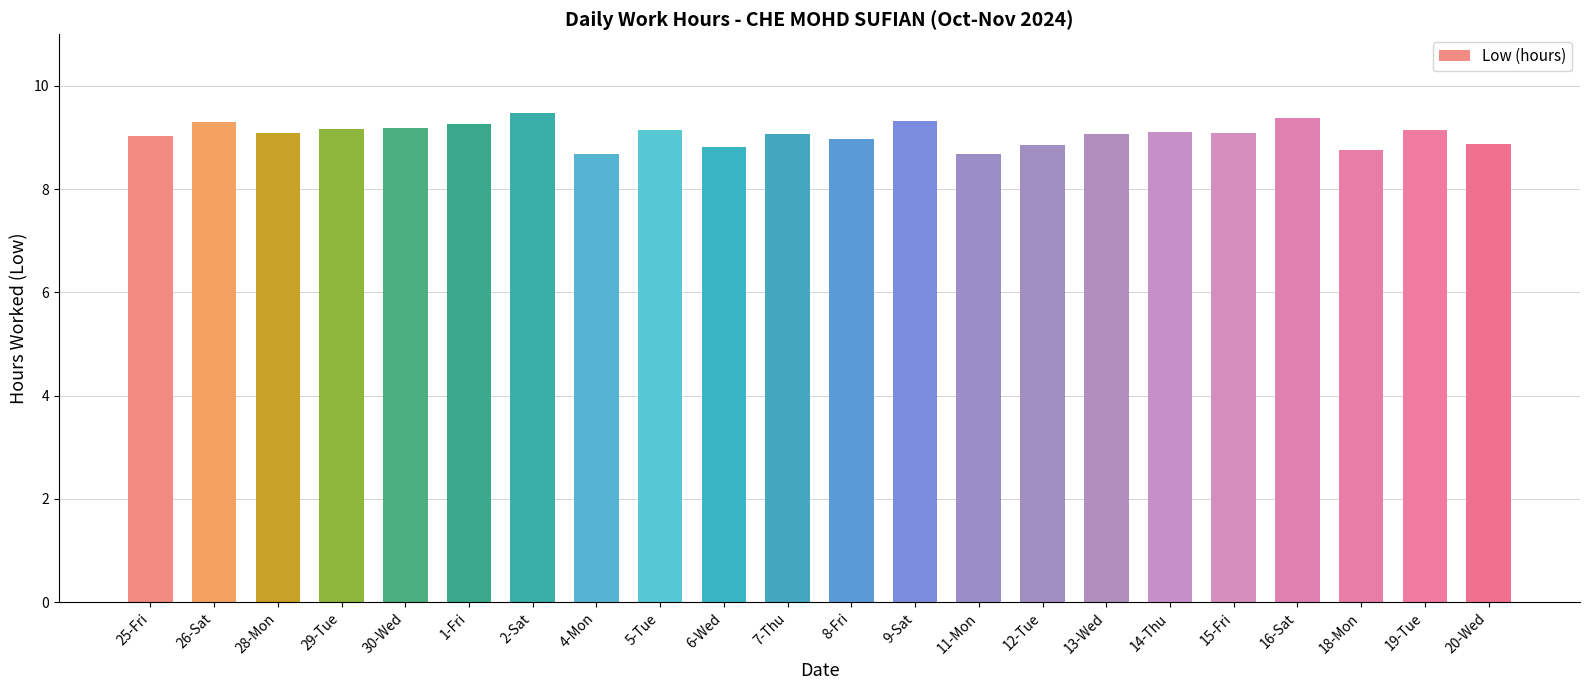

What is the change in value from 30-Wed to 4-Mon?

-0.5